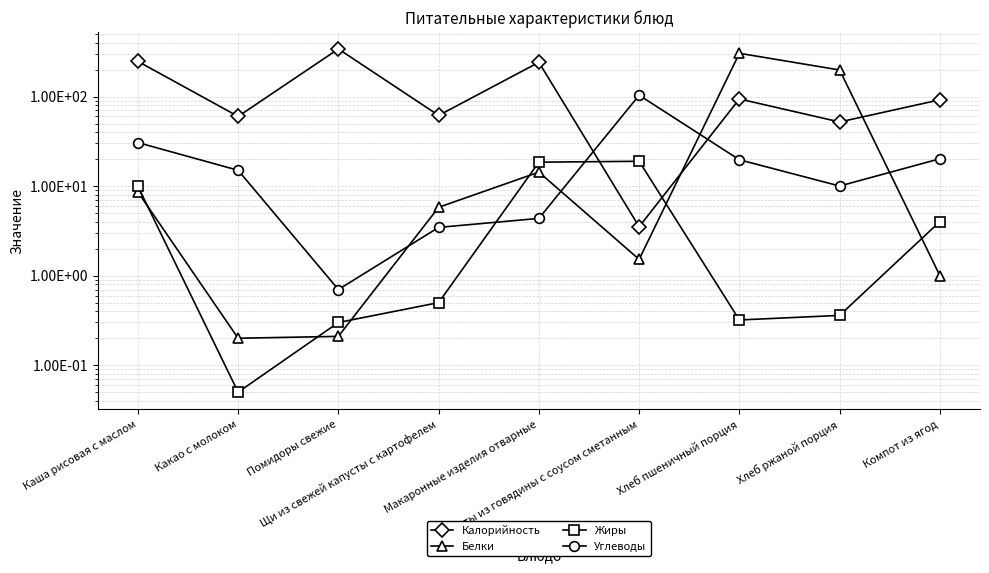

What value does the Углеводы series have at Помидоры свежие?

0.7